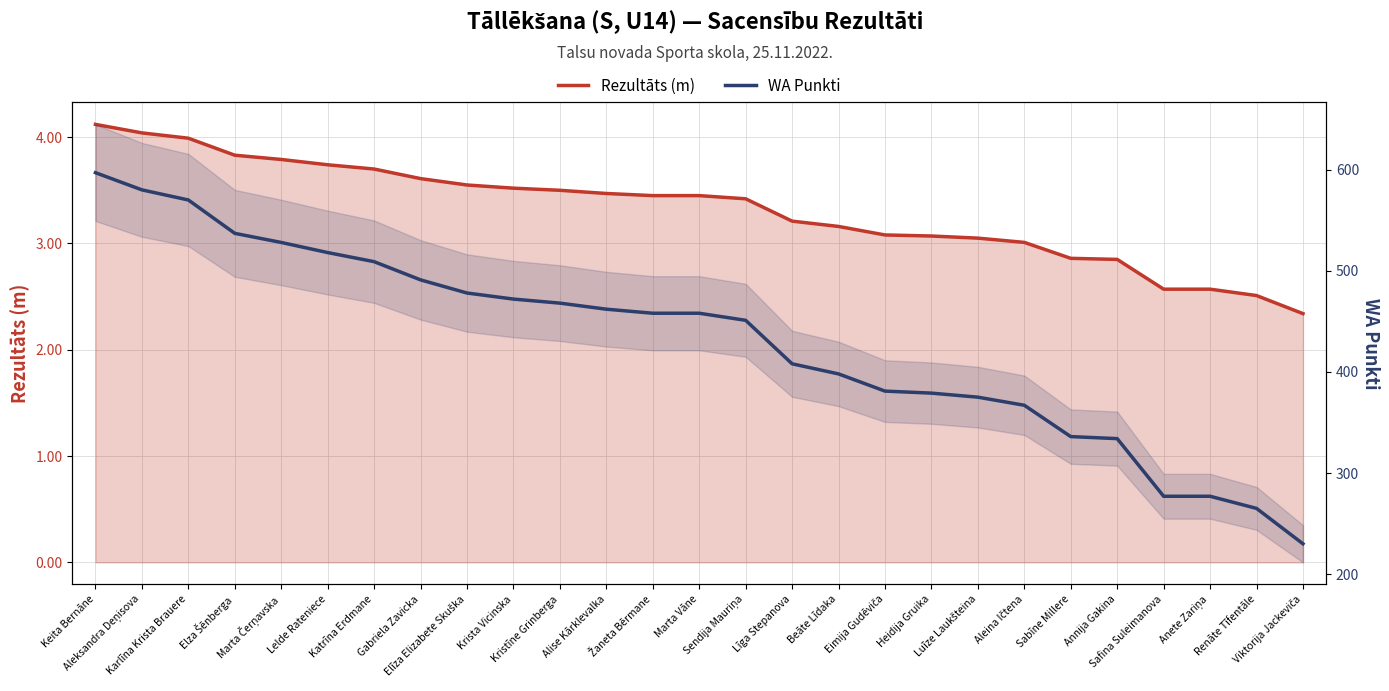

Between Elza Šēnberga and Līga Stepanova, which series saw the biggest shift?

WA Punkti